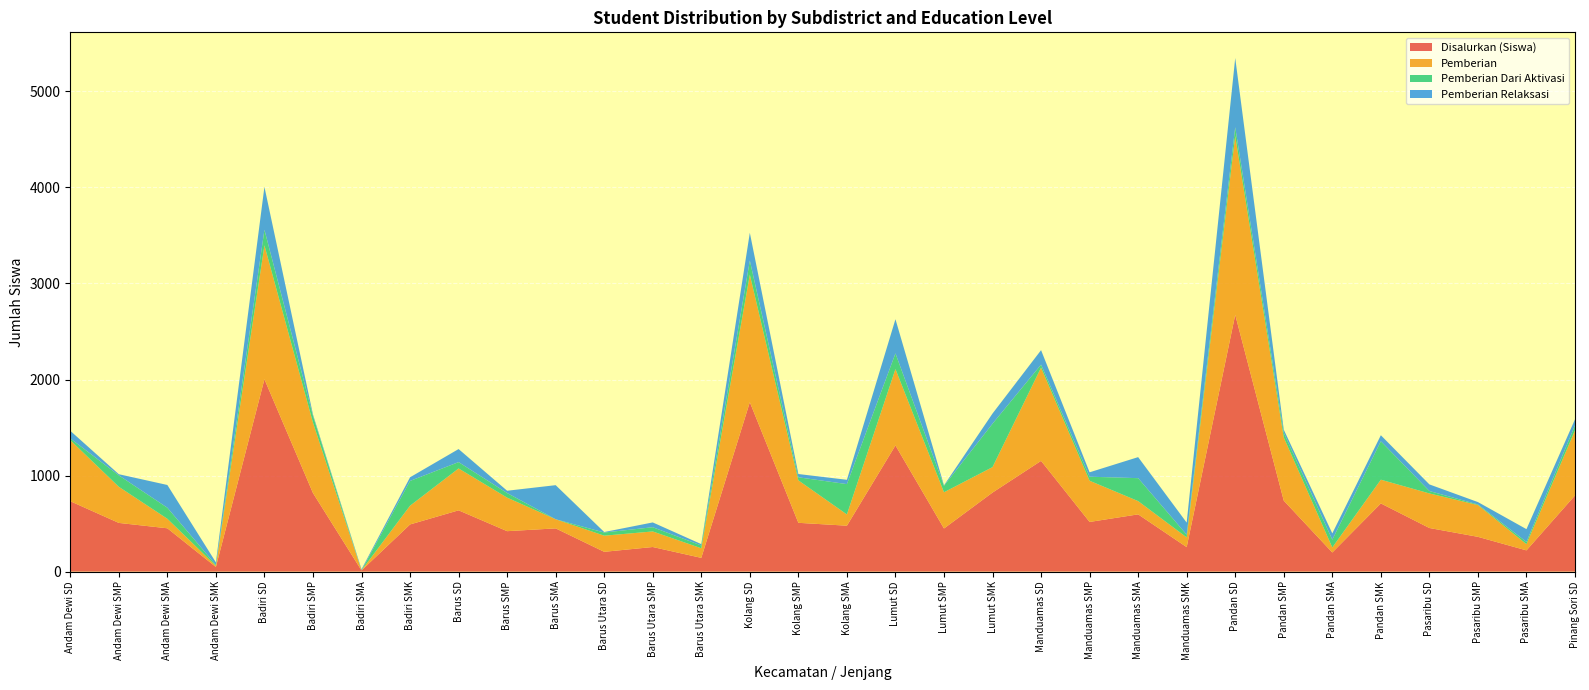

Reading left to right, extract all data points from this chart.

Disalurkan (Siswa): Andam Dewi SD=733	Andam Dewi SMP=507	Andam Dewi SMA=451	Andam Dewi SMK=48	Badiri SD=2003	Badiri SMP=818	Badiri SMA=12	Badiri SMK=491	Barus SD=638	Barus SMP=421	Barus SMA=450	Barus Utara SD=206	Barus Utara SMP=256	Barus Utara SMK=143	Kolang SD=1764	Kolang SMP=508	Kolang SMA=478	Lumut SD=1314	Lumut SMP=449	Lumut SMK=823	Manduamas SD=1153	Manduamas SMP=517	Manduamas SMA=596	Manduamas SMK=255	Pandan SD=2674	Pandan SMP=739	Pandan SMA=199	Pandan SMK=710	Pasaribu SD=454	Pasaribu SMP=362	Pasaribu SMA=221	Pinang Sori SD=793
Pemberian: Andam Dewi SD=636	Andam Dewi SMP=376	Andam Dewi SMA=99	Andam Dewi SMK=12	Badiri SD=1394	Badiri SMP=733	Badiri SMA=1	Badiri SMK=195	Barus SD=436	Barus SMP=349	Barus SMA=95	Barus Utara SD=168	Barus Utara SMP=162	Barus Utara SMK=100	Kolang SD=1328	Kolang SMP=442	Kolang SMA=117	Lumut SD=795	Lumut SMP=377	Lumut SMK=265	Manduamas SD=971	Manduamas SMP=429	Manduamas SMA=138	Manduamas SMK=101	Pandan SD=1862	Pandan SMP=658	Pandan SMA=52	Pandan SMK=247	Pasaribu SD=360	Pasaribu SMP=331	Pasaribu SMA=65	Pinang Sori SD=678
Pemberian Dari Aktivasi: Andam Dewi SD=18	Andam Dewi SMP=119	Andam Dewi SMA=115	Andam Dewi SMK=9	Badiri SD=162	Badiri SMP=71	Badiri SMA=0	Badiri SMK=258	Barus SD=66	Barus SMP=48	Barus SMA=0	Barus Utara SD=33	Barus Utara SMP=44	Barus Utara SMK=29	Kolang SD=147	Kolang SMP=32	Kolang SMA=316	Lumut SD=163	Lumut SMP=67	Lumut SMK=452	Manduamas SD=31	Manduamas SMP=42	Manduamas SMA=239	Manduamas SMK=28	Pandan SD=91	Pandan SMP=49	Pandan SMA=81	Pandan SMK=400	Pasaribu SD=25	Pasaribu SMP=6	Pasaribu SMA=23	Pinang Sori SD=52
Pemberian Relaksasi: Andam Dewi SD=79	Andam Dewi SMP=12	Andam Dewi SMA=237	Andam Dewi SMK=27	Badiri SD=447	Badiri SMP=14	Badiri SMA=11	Badiri SMK=38	Barus SD=136	Barus SMP=24	Barus SMA=355	Barus Utara SD=5	Barus Utara SMP=50	Barus Utara SMK=14	Kolang SD=289	Kolang SMP=34	Kolang SMA=45	Lumut SD=356	Lumut SMP=5	Lumut SMK=106	Manduamas SD=151	Manduamas SMP=46	Manduamas SMA=219	Manduamas SMK=126	Pandan SD=721	Pandan SMP=32	Pandan SMA=66	Pandan SMK=63	Pasaribu SD=69	Pasaribu SMP=25	Pasaribu SMA=133	Pinang Sori SD=63